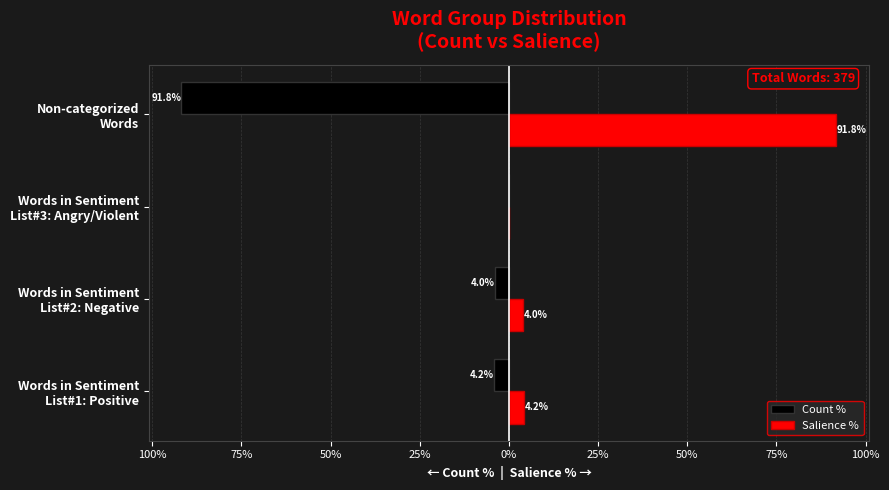

What are all the series names shown in the legend?

Count %, Salience %